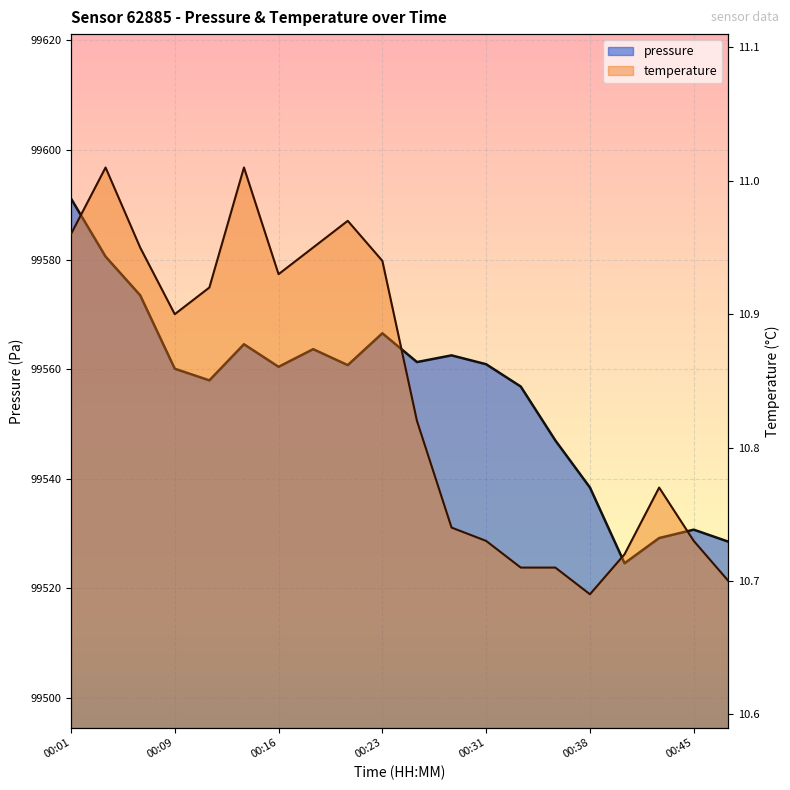

Rank the series at 00:31 from lowest to highest value.

temperature, pressure